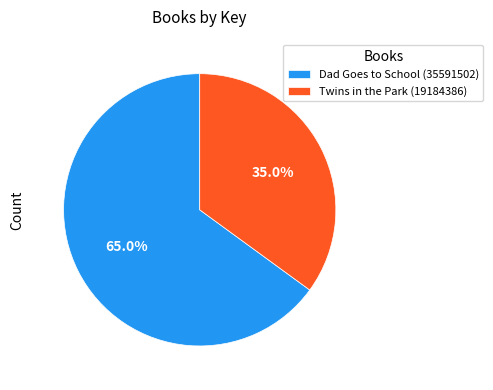

Rank the categories by value from lowest to highest.

Twins in the Park (19184386), Dad Goes to School (35591502)